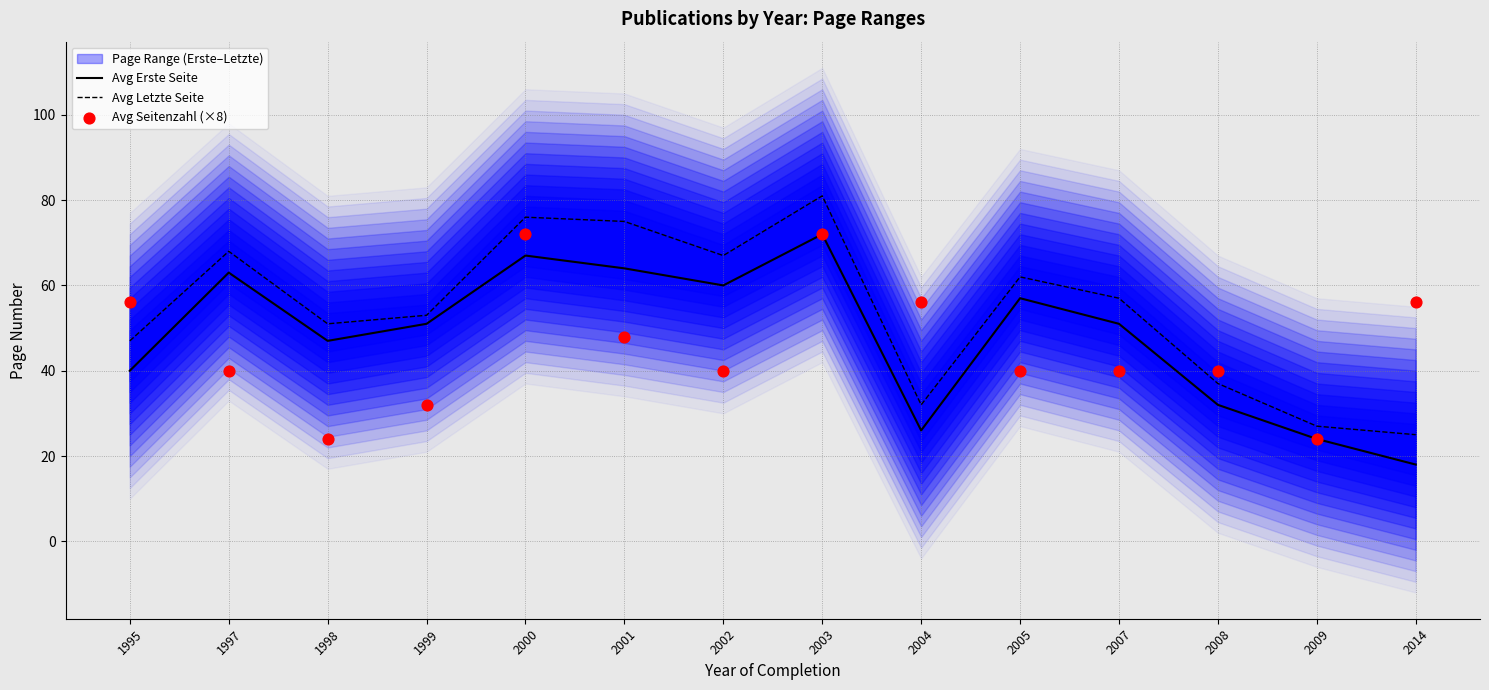

At how many categories does at least one series exceed 63?

5